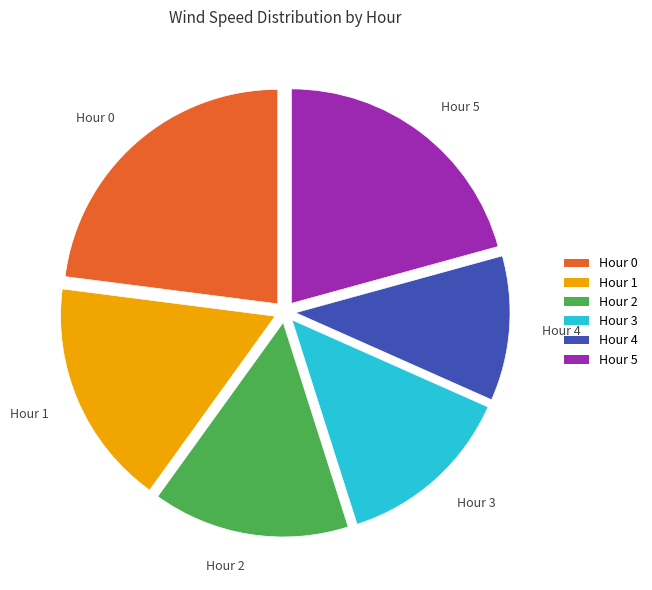

Approximately how many times larger is the value at Hour 4 compared to Hour 0?

0.5